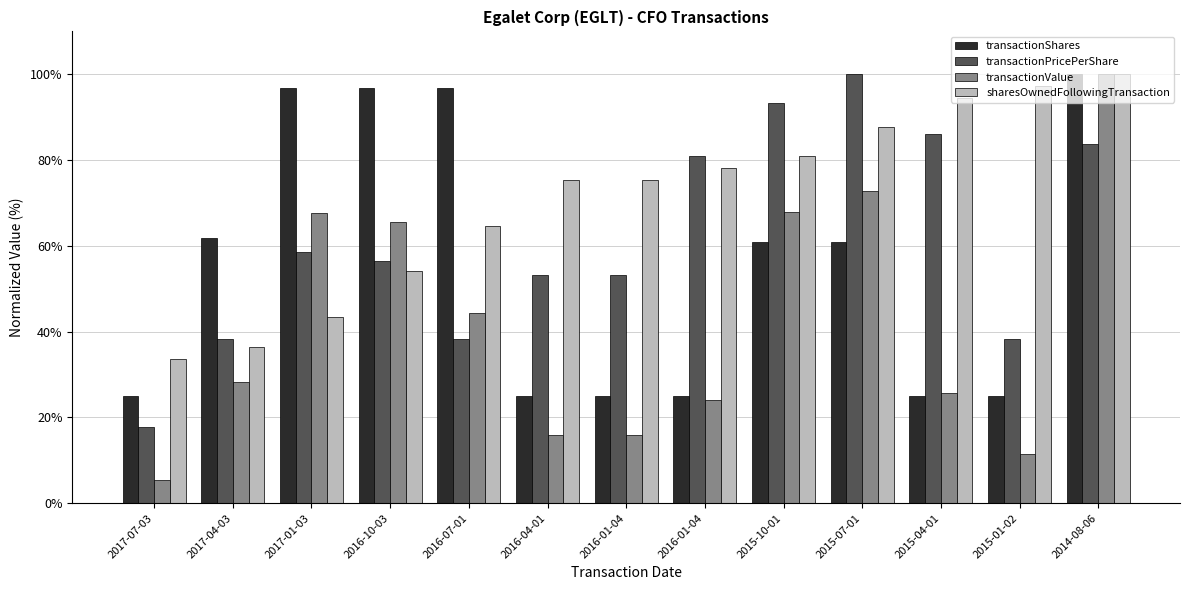

Which series has the widest spread of values?

transactionValue